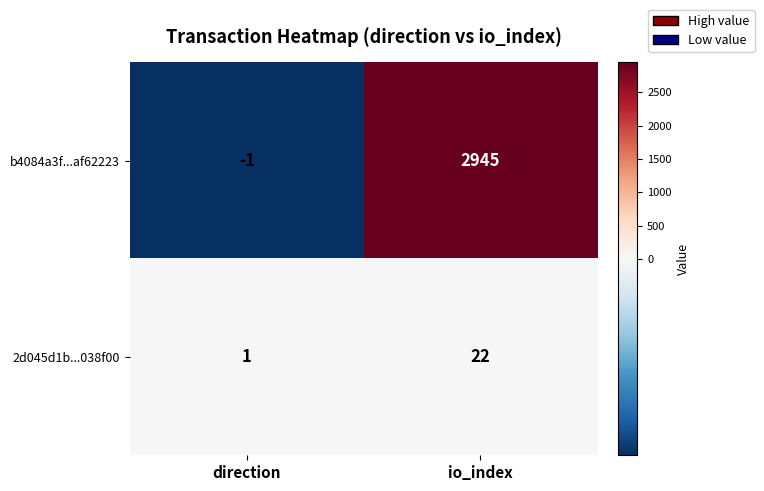

List the series in order of their peak value, highest first.

b4084a3f...af62223, 2d045d1b...038f00